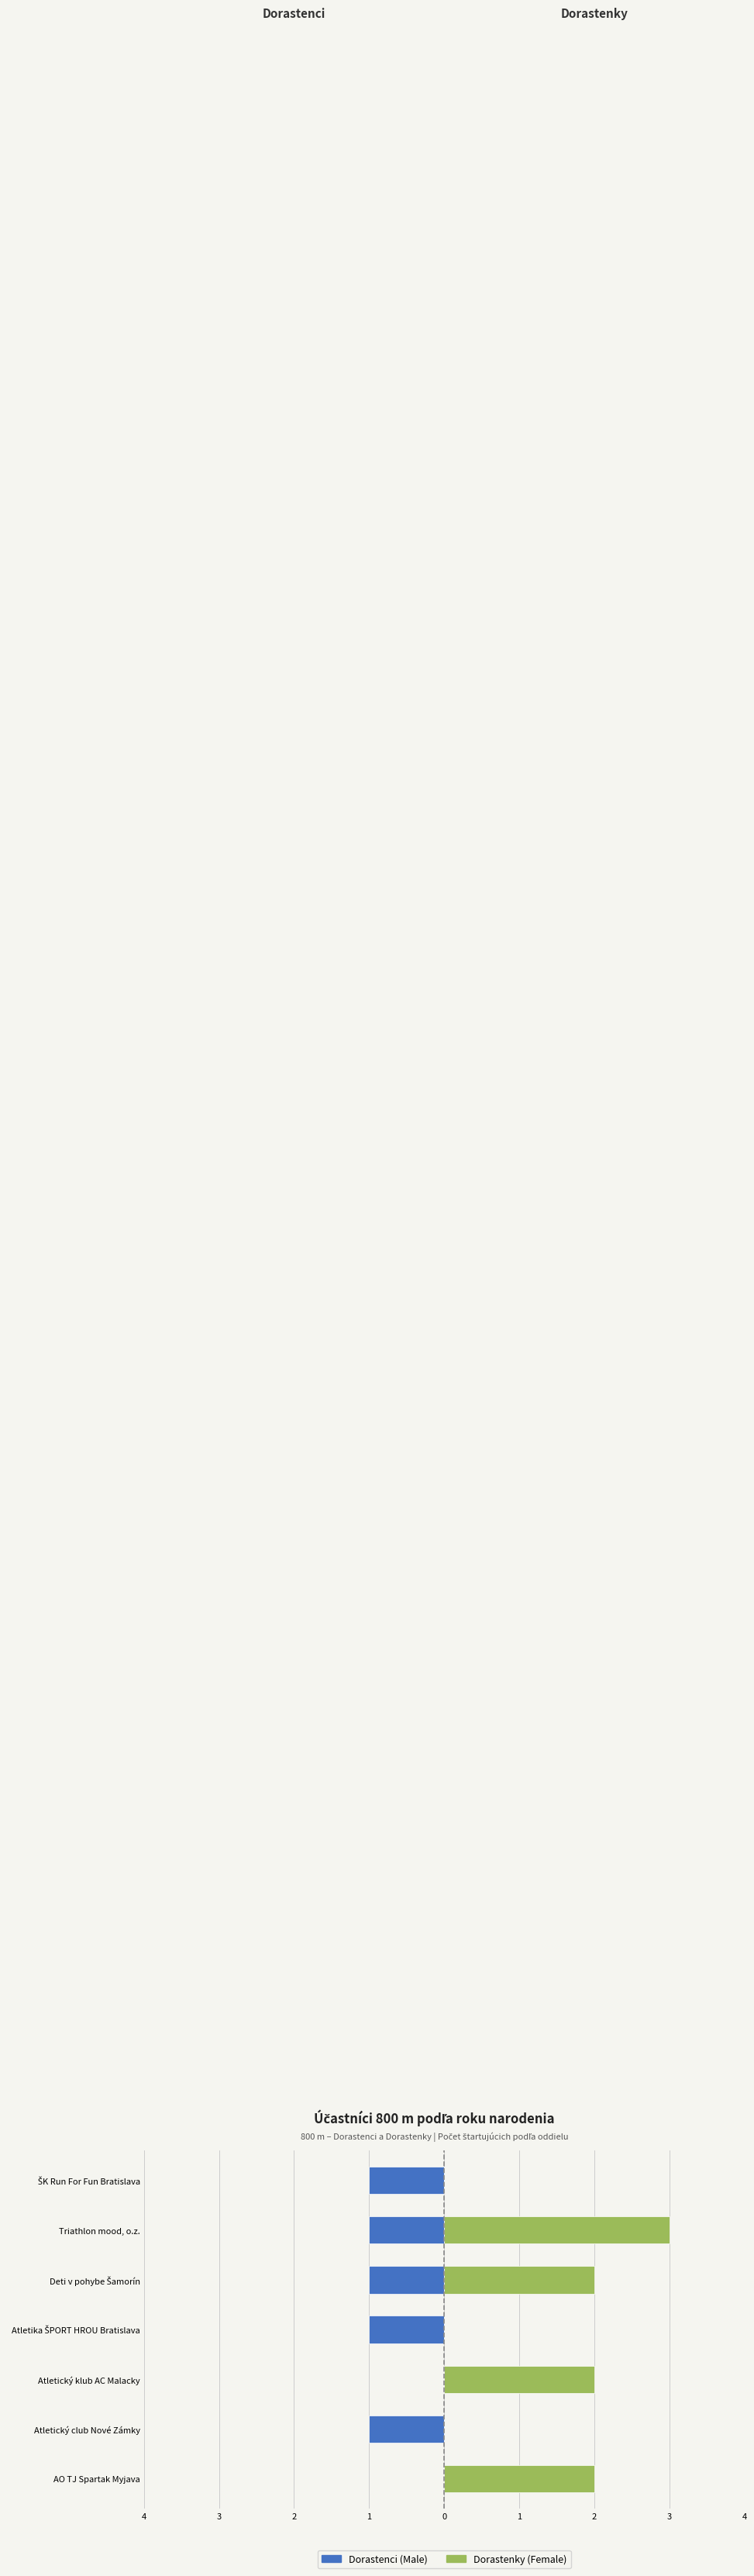

What is the average value of the Dorastenky (Female) series?

1